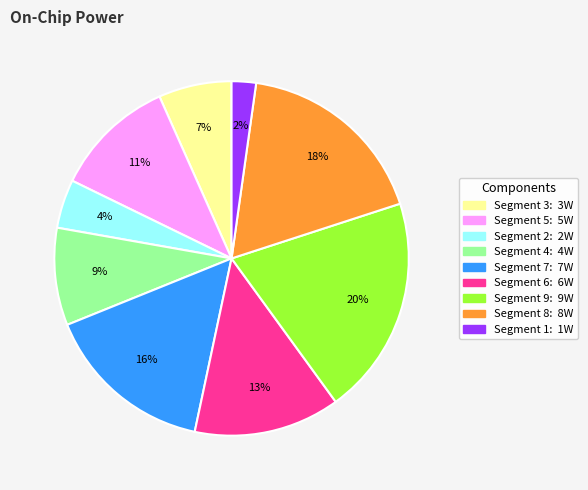

Is there any slice that represents more than half of the pie?

No